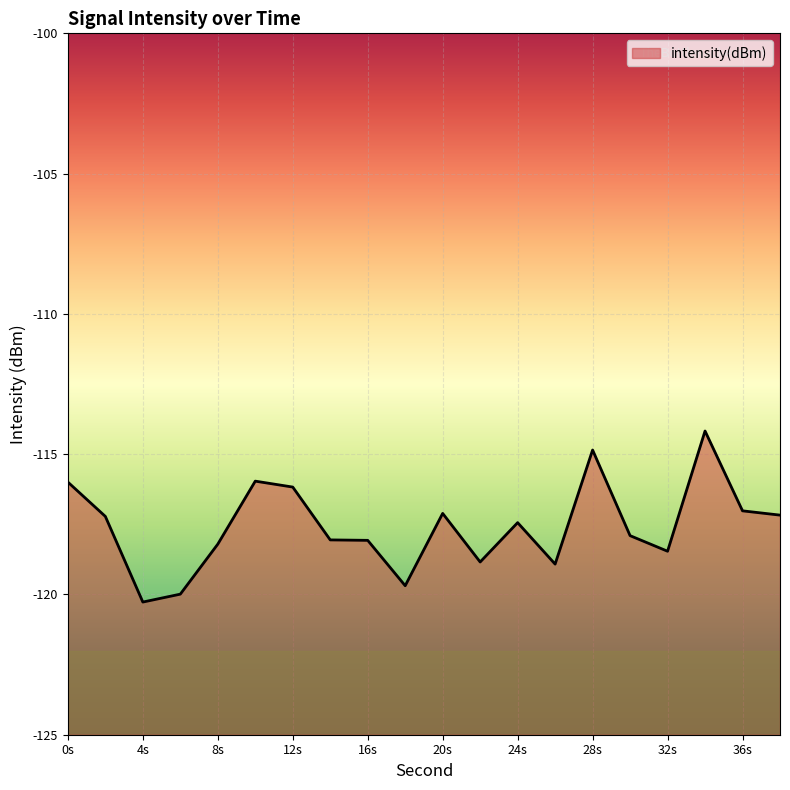

What is the smallest value displayed?

-120.3